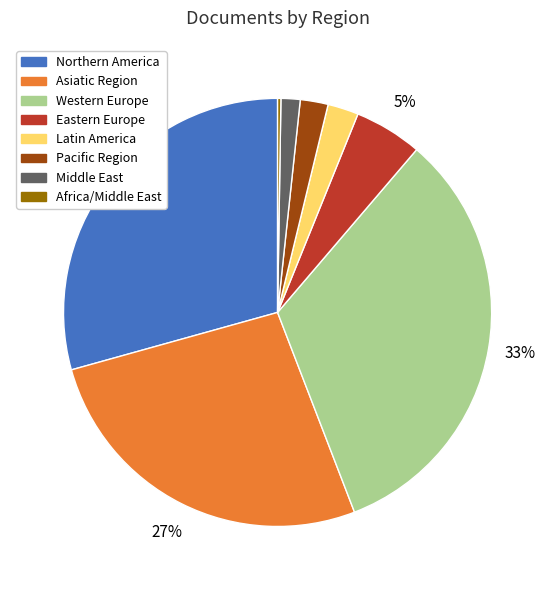

Which category has the biggest portion of the pie?

Western Europe